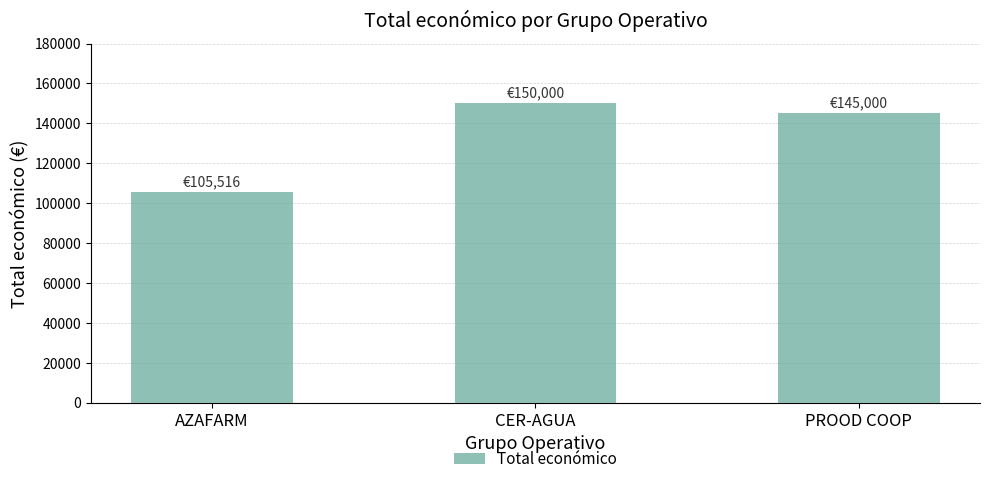

How many data points are less than 145000?

1